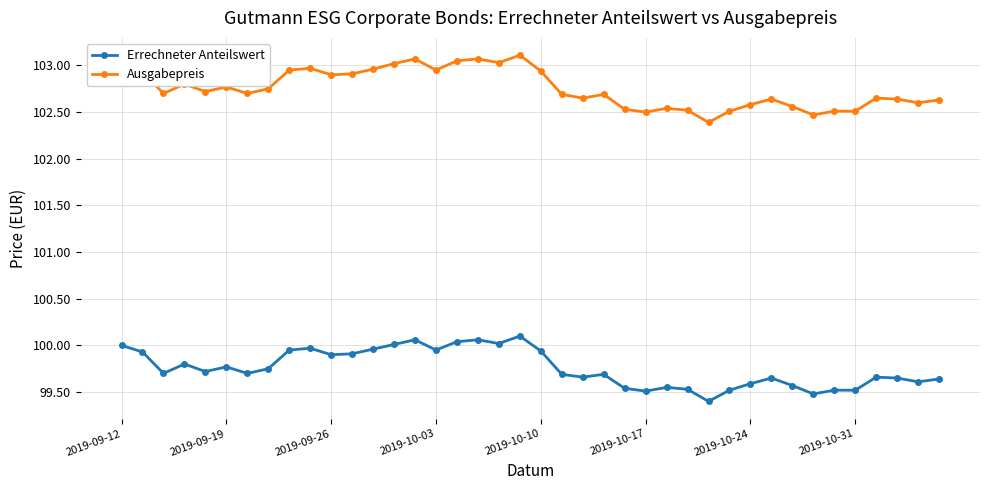

Rank the series by their average value, from lowest to highest.

Errechneter Anteilswert, Ausgabepreis